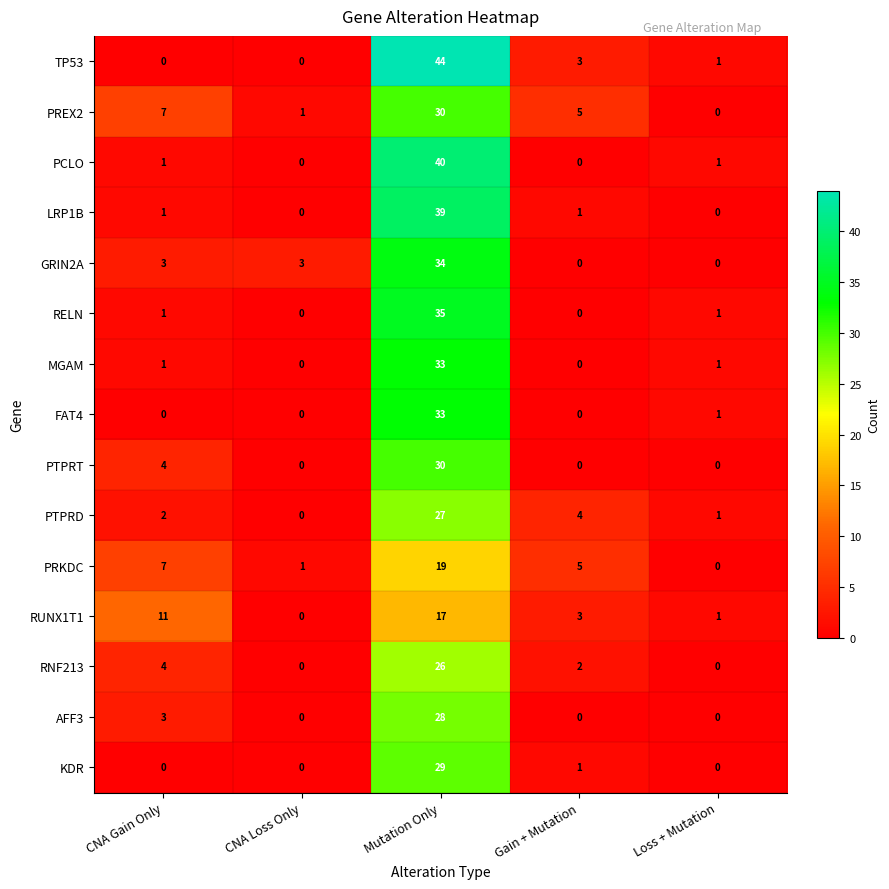

What is the total value across all series at CNA Gain Only?

45